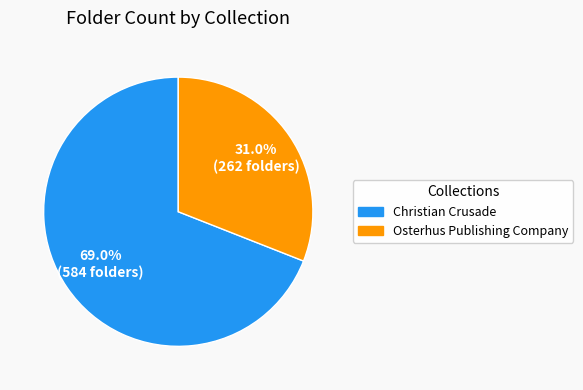

How many slices are in this pie chart?

2